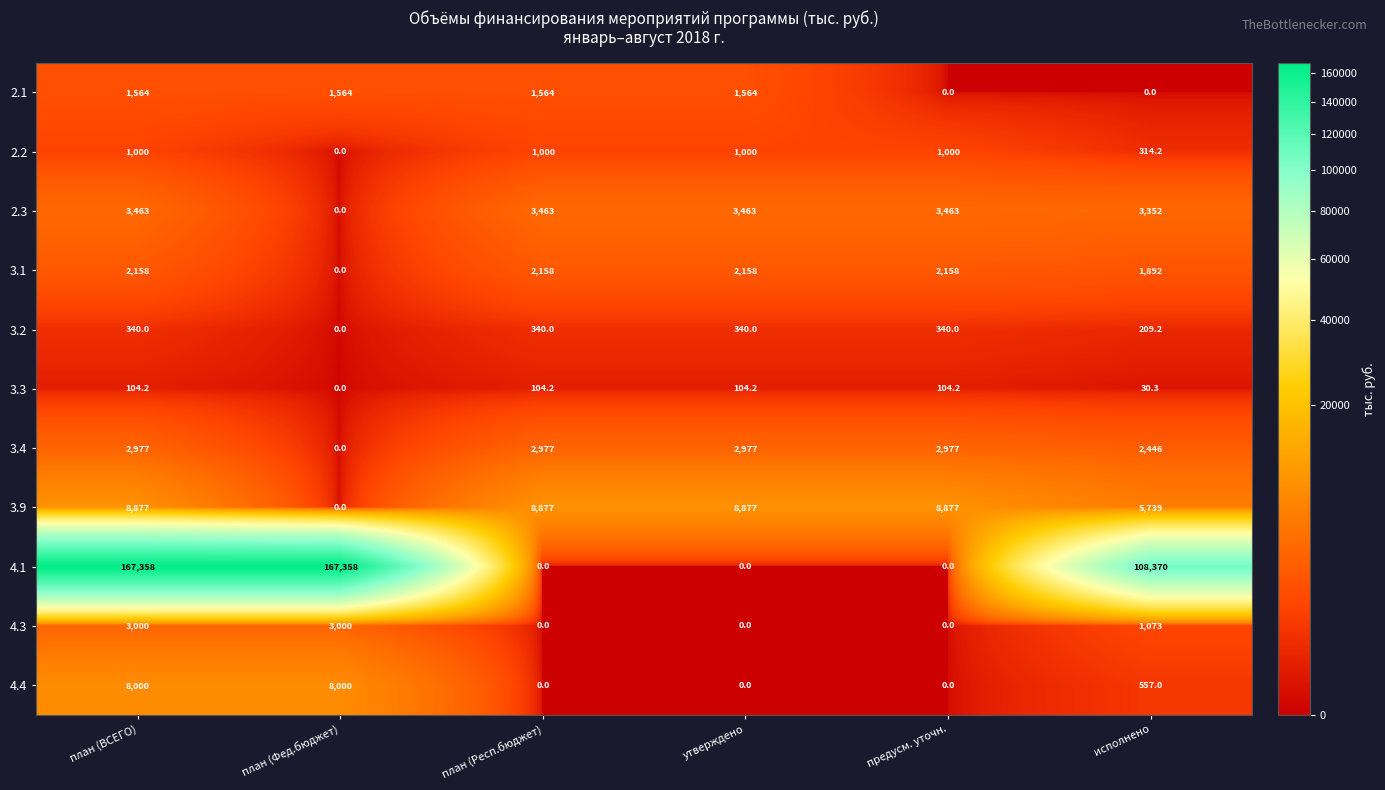

True or false: 4.4 has a value of 3764.0 at утверждено.

False